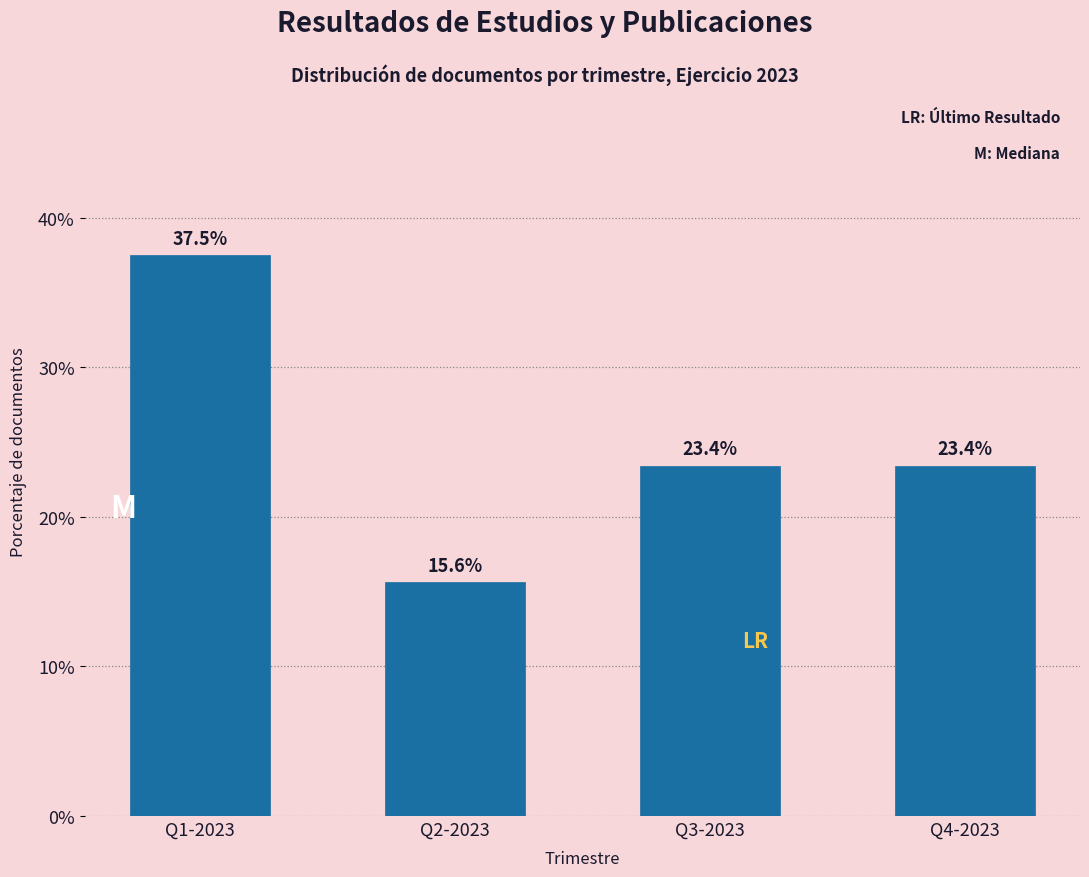

Reading left to right, extract all data points from this chart.

Q1-2023=37.5	Q2-2023=15.6	Q3-2023=23.4	Q4-2023=23.4